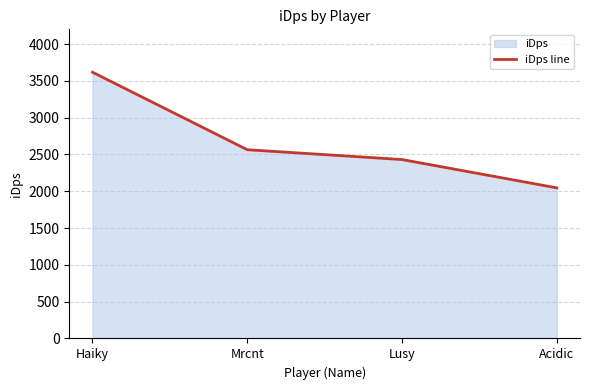

At which category does the chart reach its minimum across all series?

Acidic